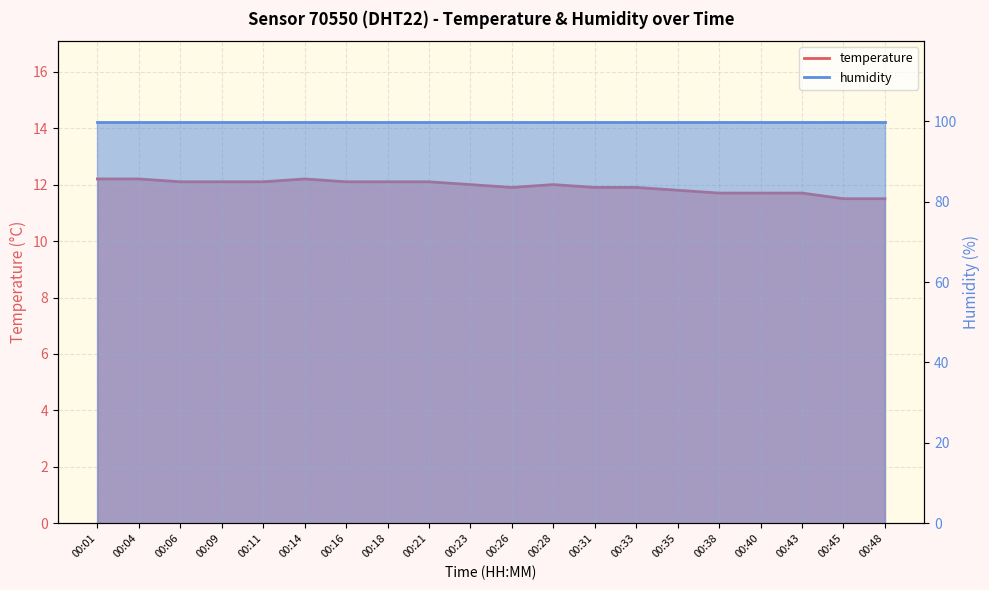

How many points are lower than both their immediate neighbors (excluding endpoints)?

1